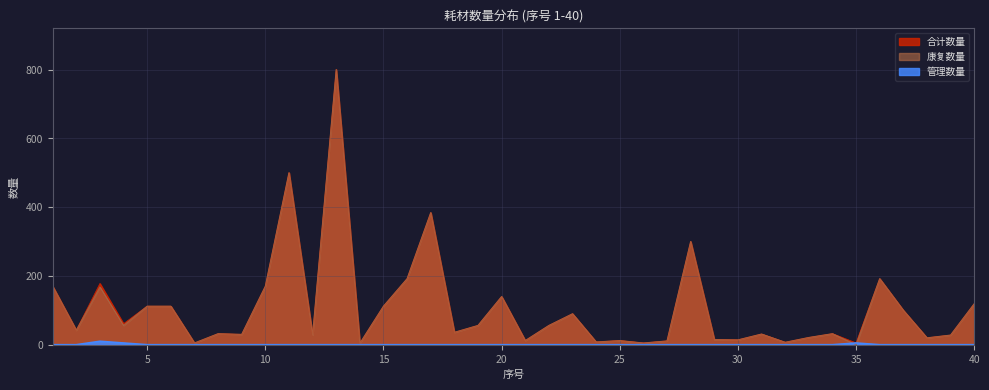

What is the total value across all series at 35?

10